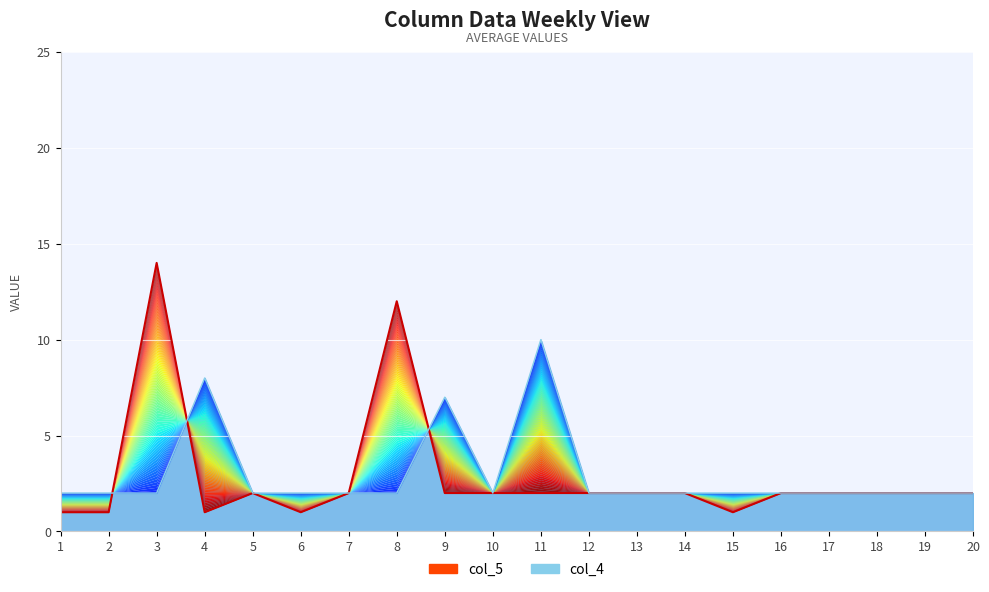

Which category has the lowest value across all series?

1